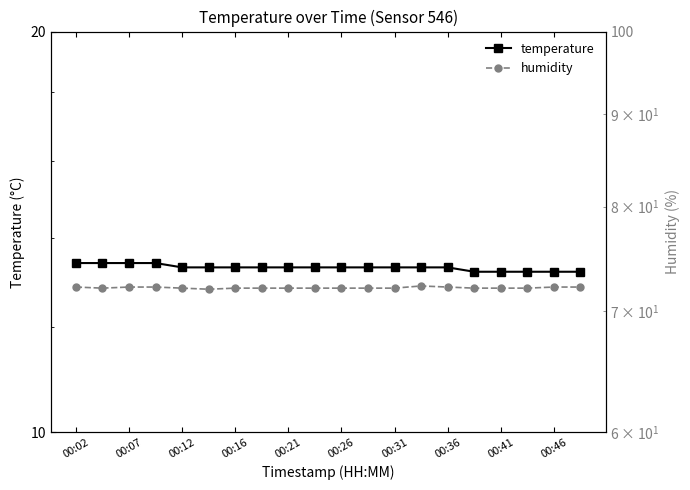

The temperature series shows 19.8 at 00:12. True or false?

False